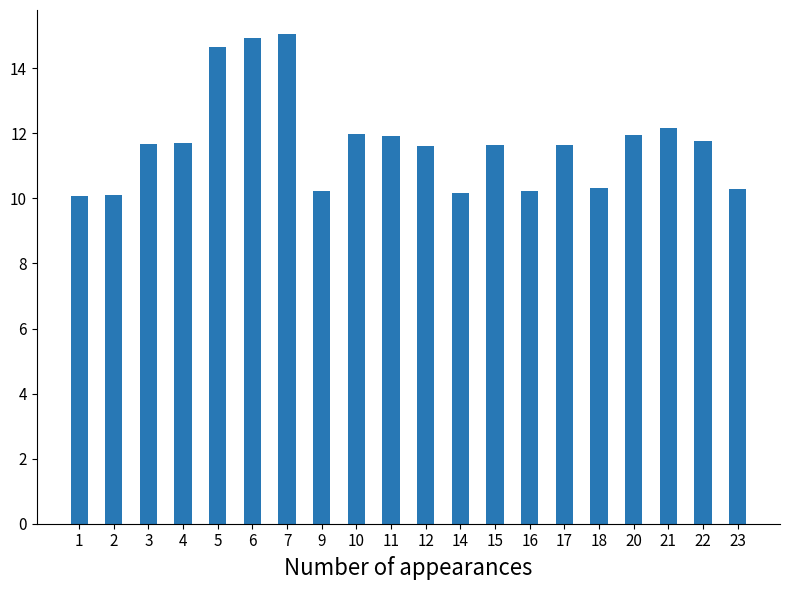

What is the maximum value shown in the chart?

15.0